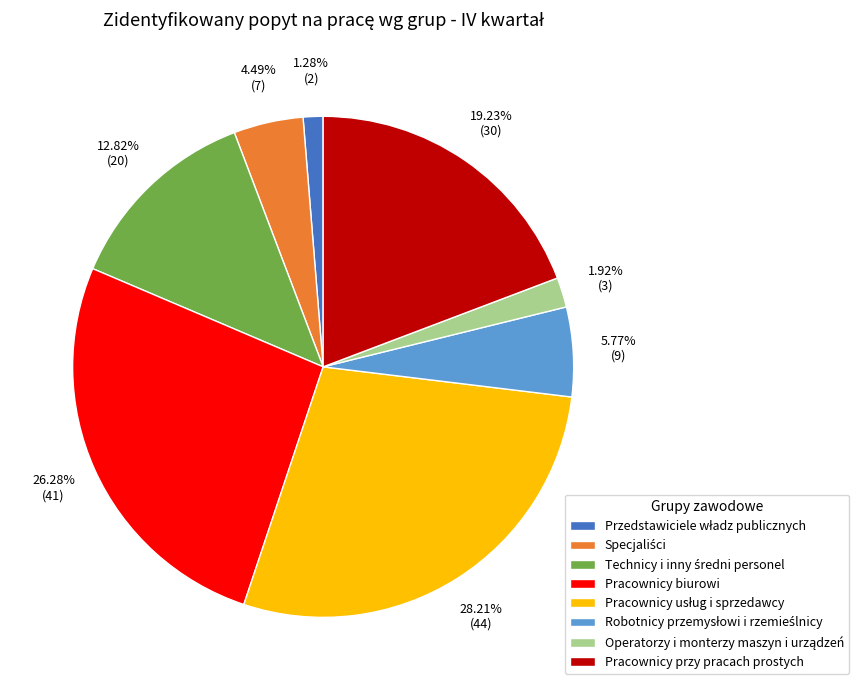

Is there any slice that represents more than half of the pie?

No